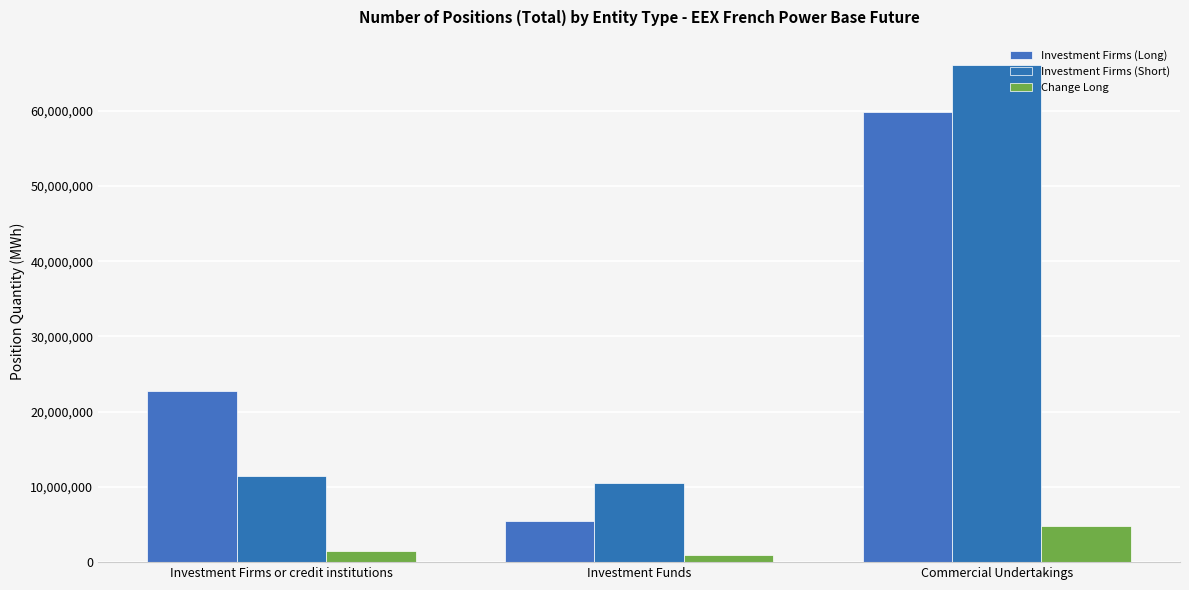

What is the label of the 1st bar from the left?

Investment Firms or credit institutions